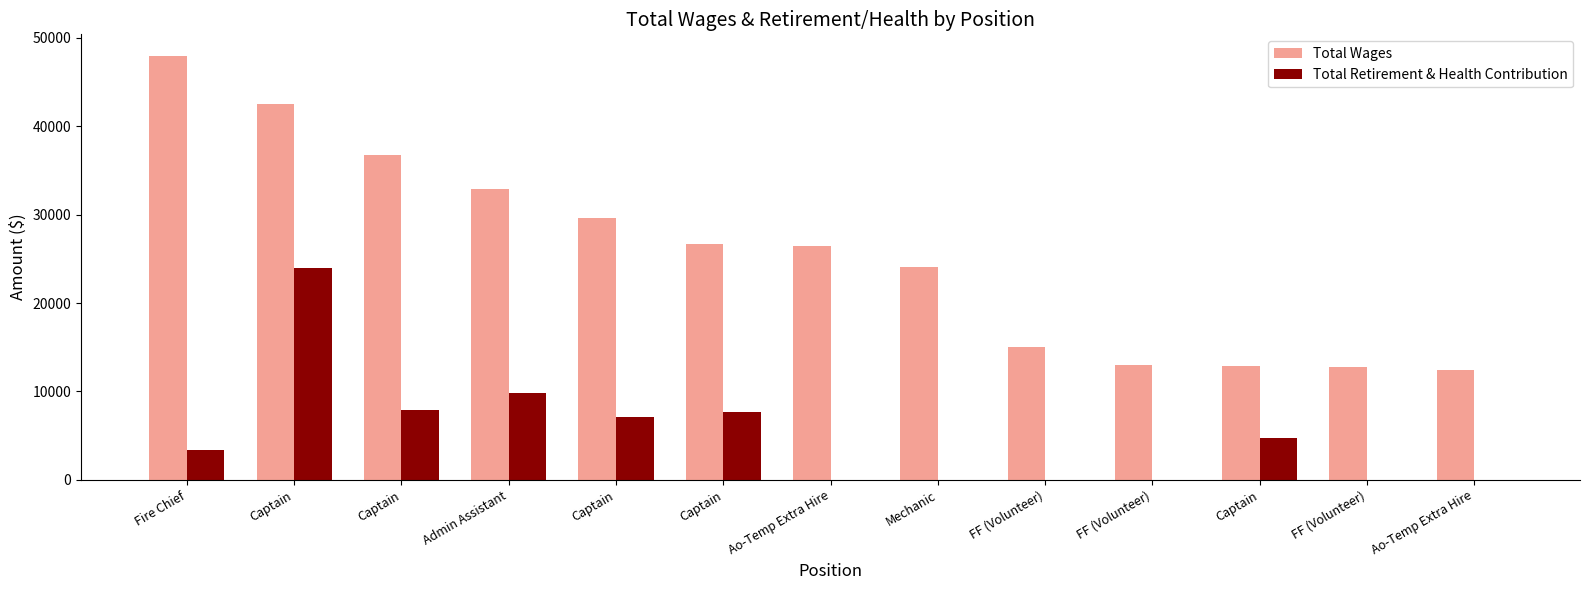

Reading right to left, transcribe all the data shown in this chart.

Total Wages: 12475	12710	12886	13025	15055	24100	26485	26678	29660	32926	36713	42469	47996
Total Retirement & Health Contribution: 0	0	4766	0	0	0	0	7684	7164	9777	7886	23915	3397